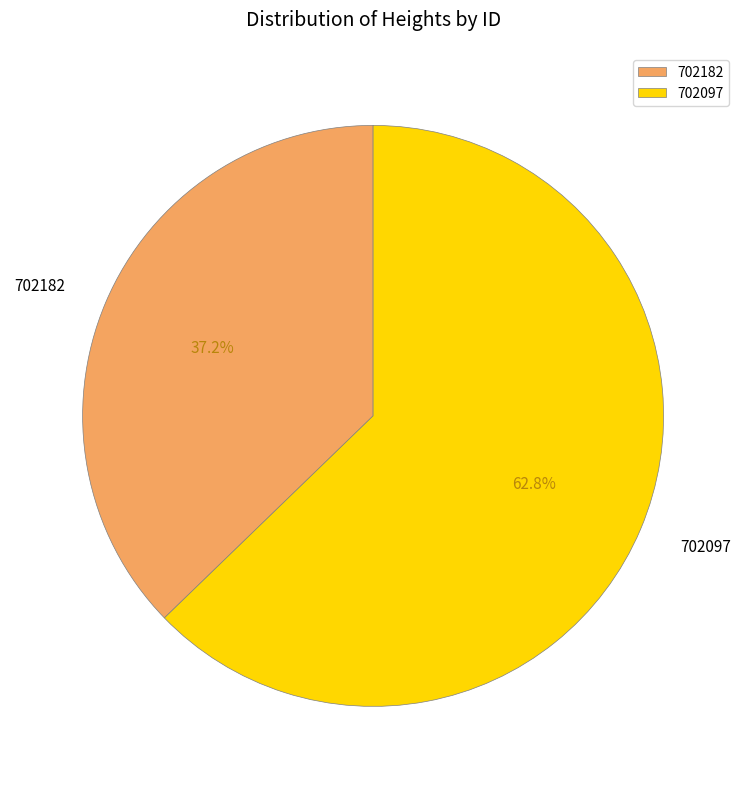

To the nearest percent, what is the difference between the largest and smallest slice percentages?

26%